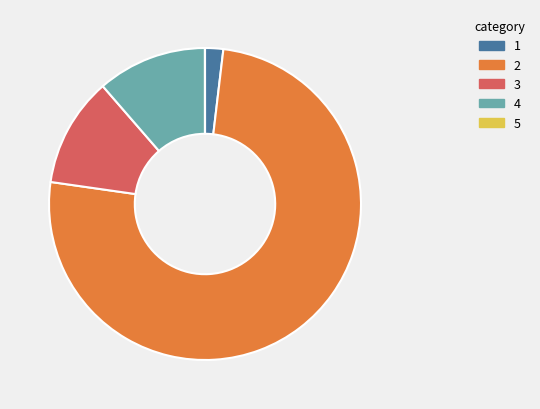

Does any single category account for the majority?

Yes